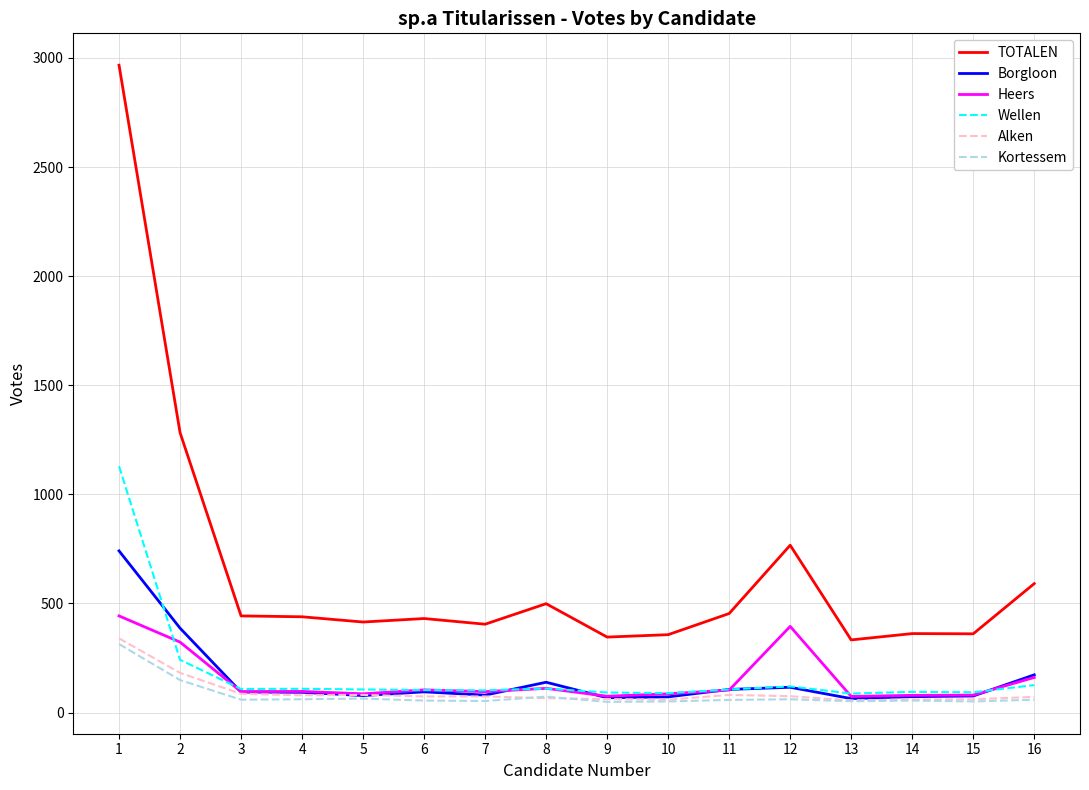

True or false: TOTALEN and Heers intersect in this chart.

False